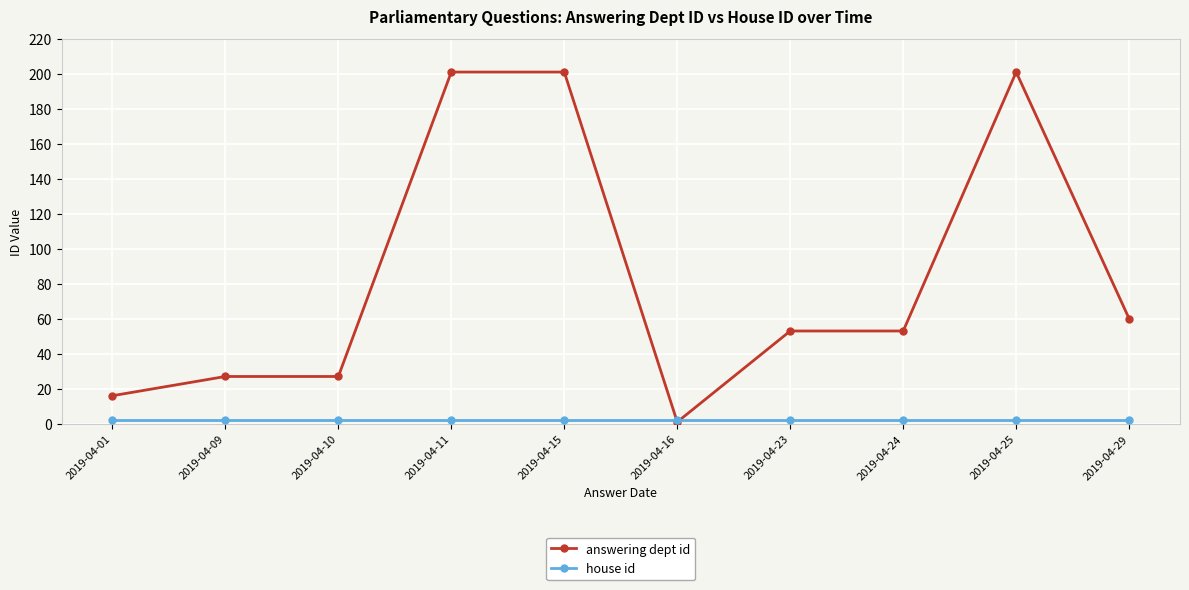

Is it true that answering dept id equals 295 at 2019-04-15?

False